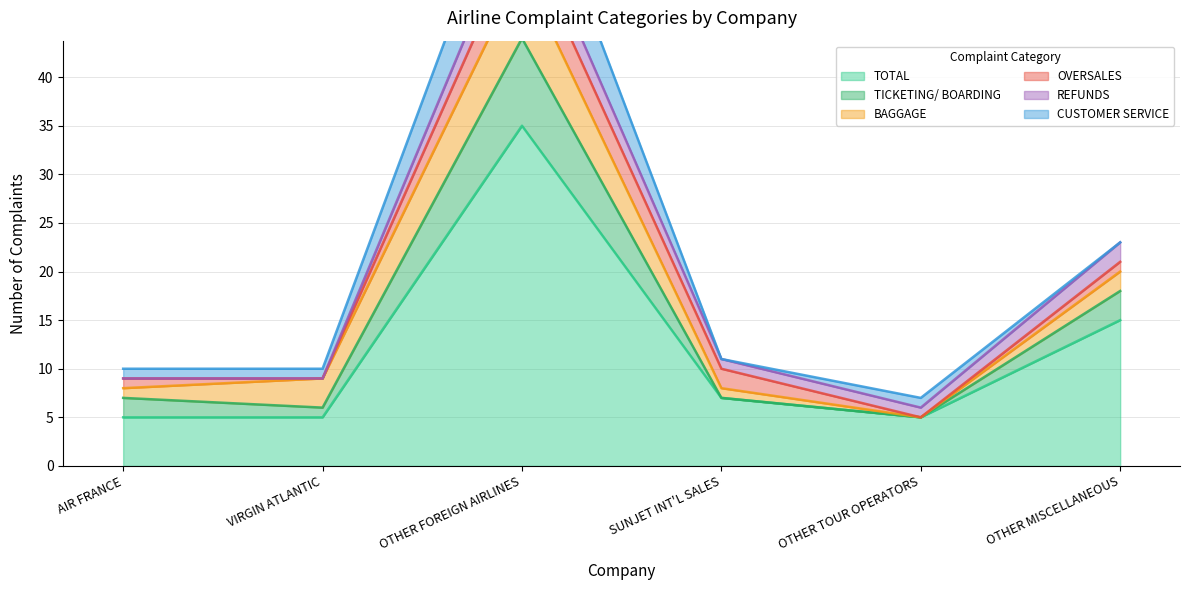

What is the difference between the highest and lowest values at OTHER MISCELLANEOUS?

15